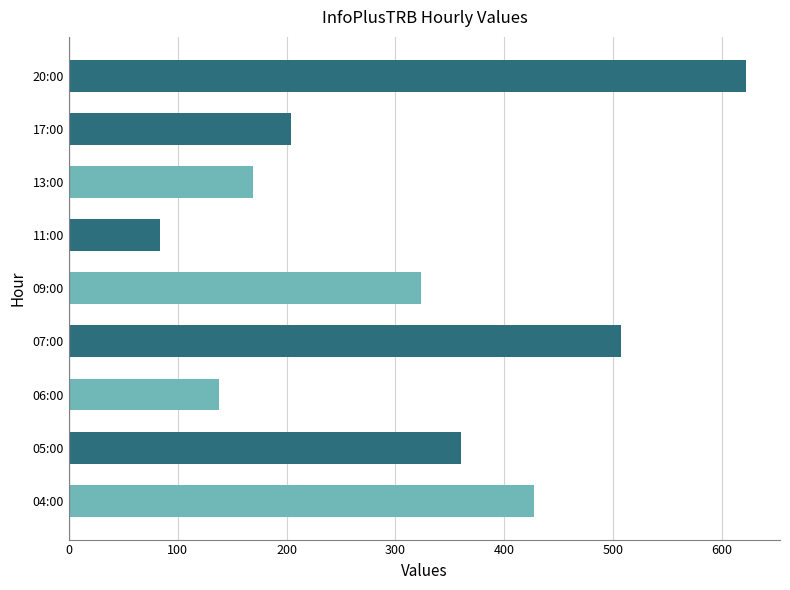

Which label corresponds to the largest value in the chart?

20:00